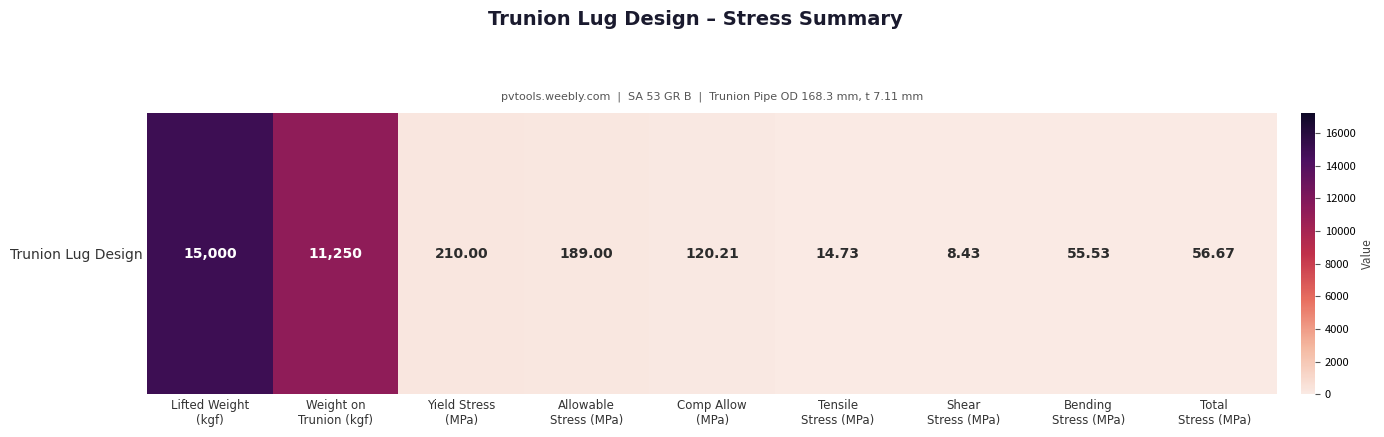

What is the average value?

2989.4